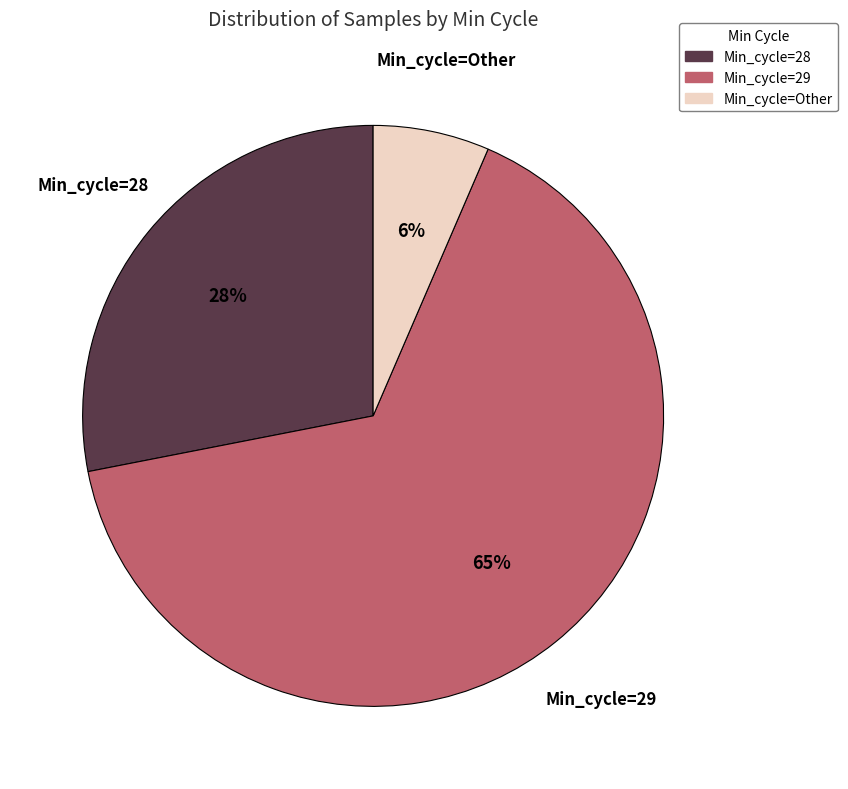

How many segments does this pie chart have?

3